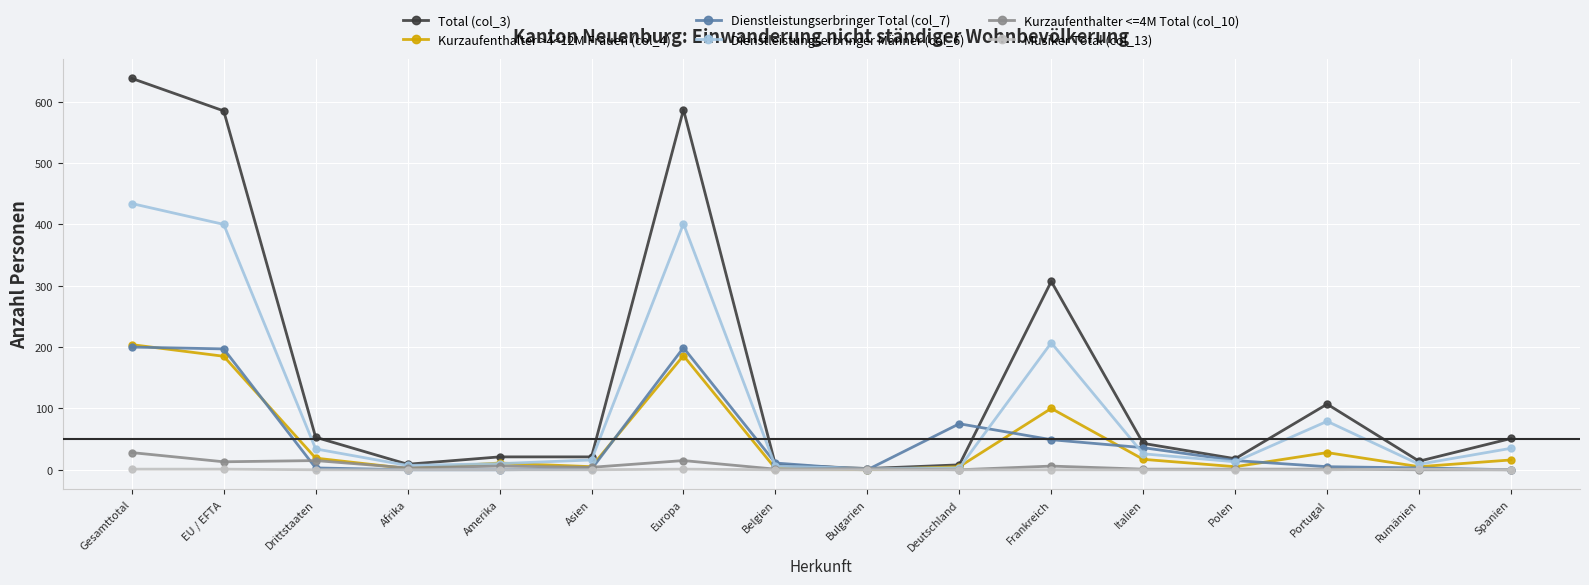

Count the number of data series in this chart.

6